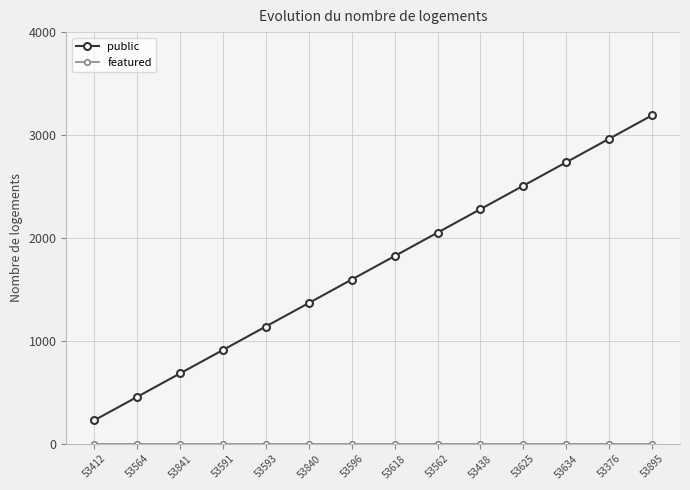

What is the difference between the highest and lowest values at 53376?

2964